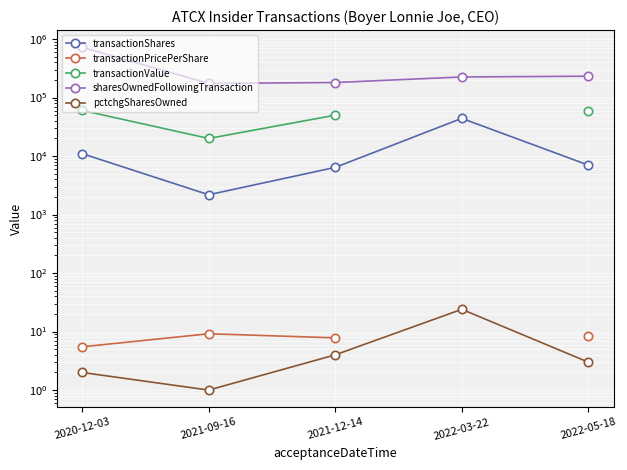

Is it true that transactionShares equals 3599.5 at 2021-12-14?

False